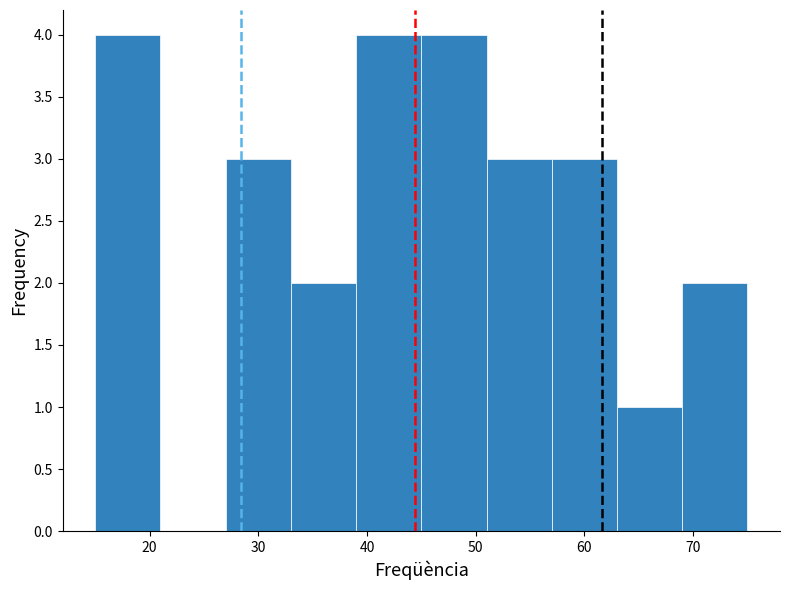

Reading left to right, list every bar in this chart as the range it spans on the x-axis followed by its height. The values are not printed on the chart, so give them approximately, as read against the axis.

15 to 21: 4
21 to 27: 0
27 to 33: 3
33 to 39: 2
39 to 45: 4
45 to 51: 4
51 to 57: 3
57 to 63: 3
63 to 69: 1
69 to 75: 2